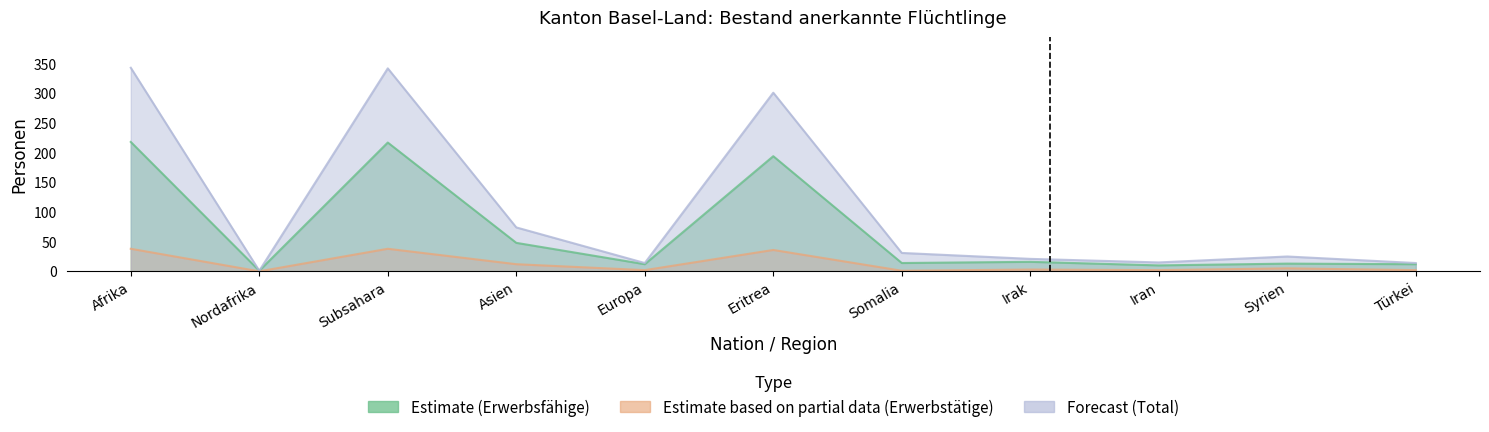

How many data points in Estimate based on partial data (Erwerbstätige) are above 3?

5